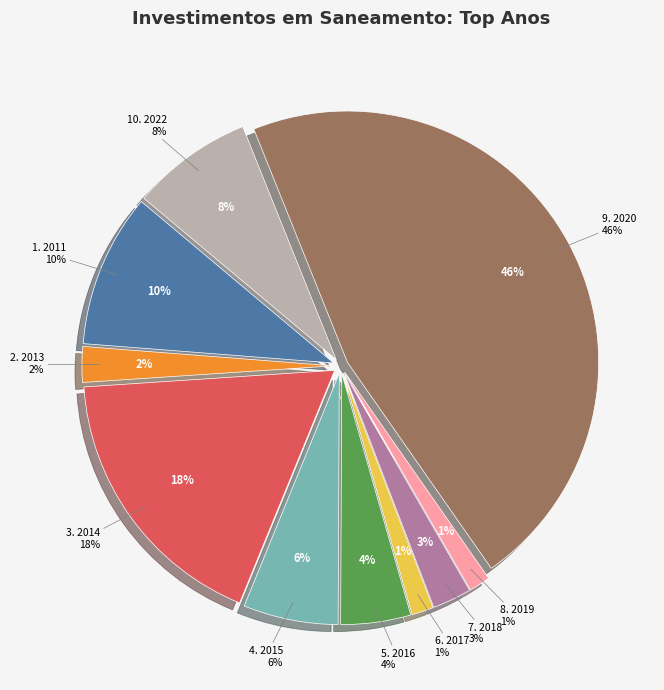

Do 2022 and 2016 together represent more than half of the pie?

No